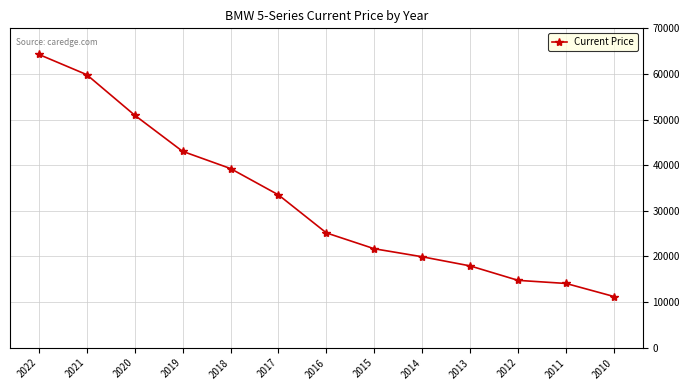

Reading left to right, transcribe all the data shown in this chart.

64289	59851	50972	43044	39271	33501	25167	21690	19934	17930	14765	14086	11222